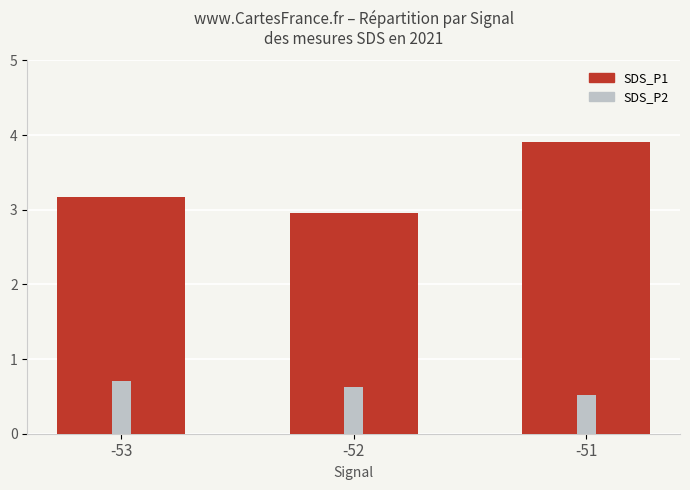

List the labels in order of SDS_P2 value, largest first.

-53, -52, -51